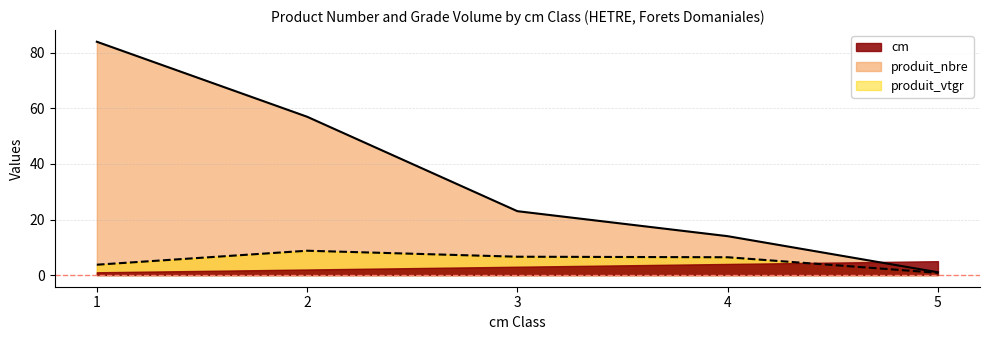

At which label is produit_vtgr closest to 4?

1